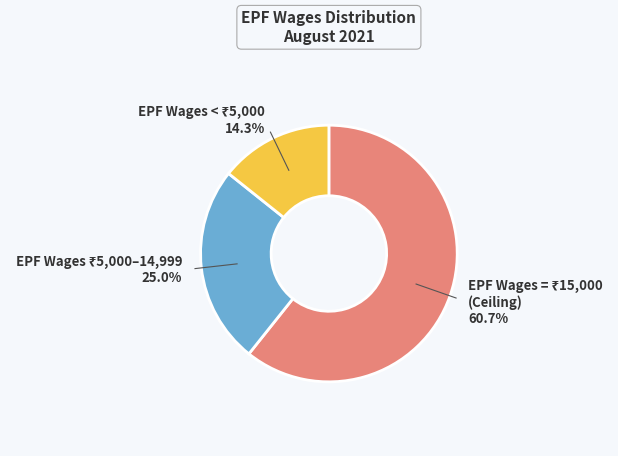

Is there any slice that represents more than half of the pie?

Yes